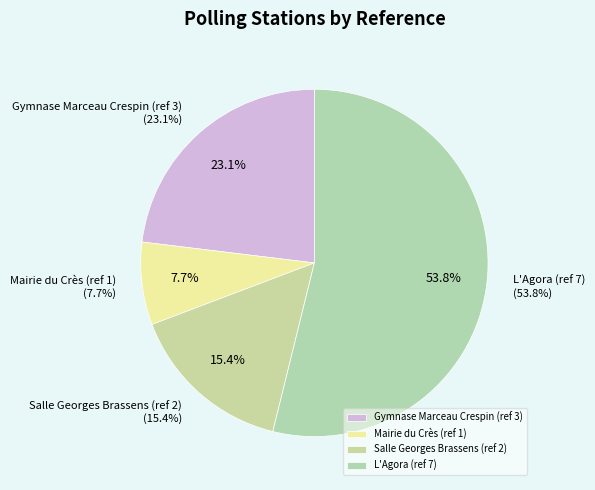

How many slices are in this pie chart?

4